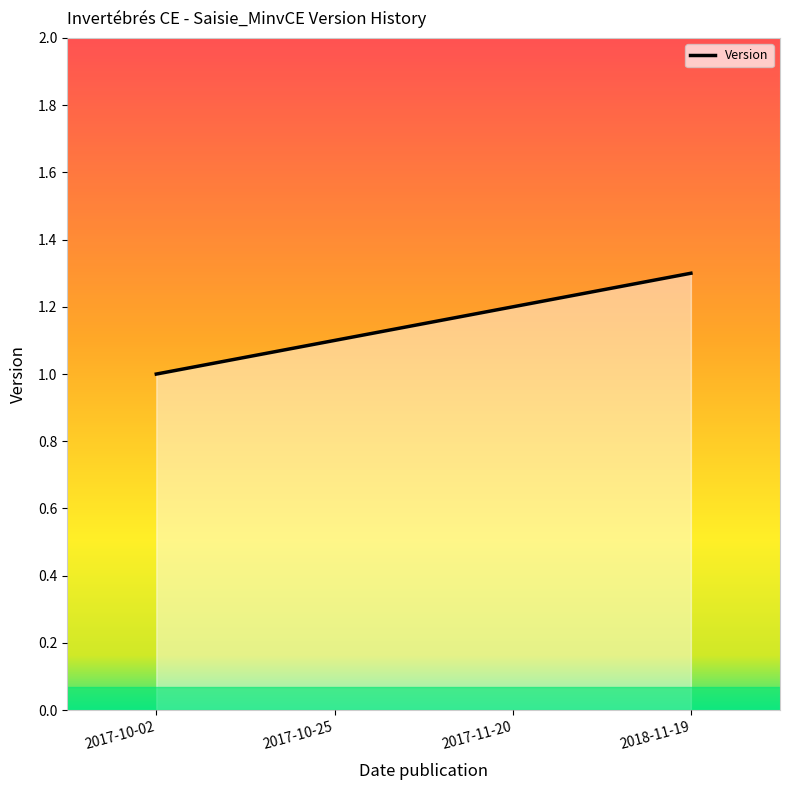

How many series are shown in this chart?

1